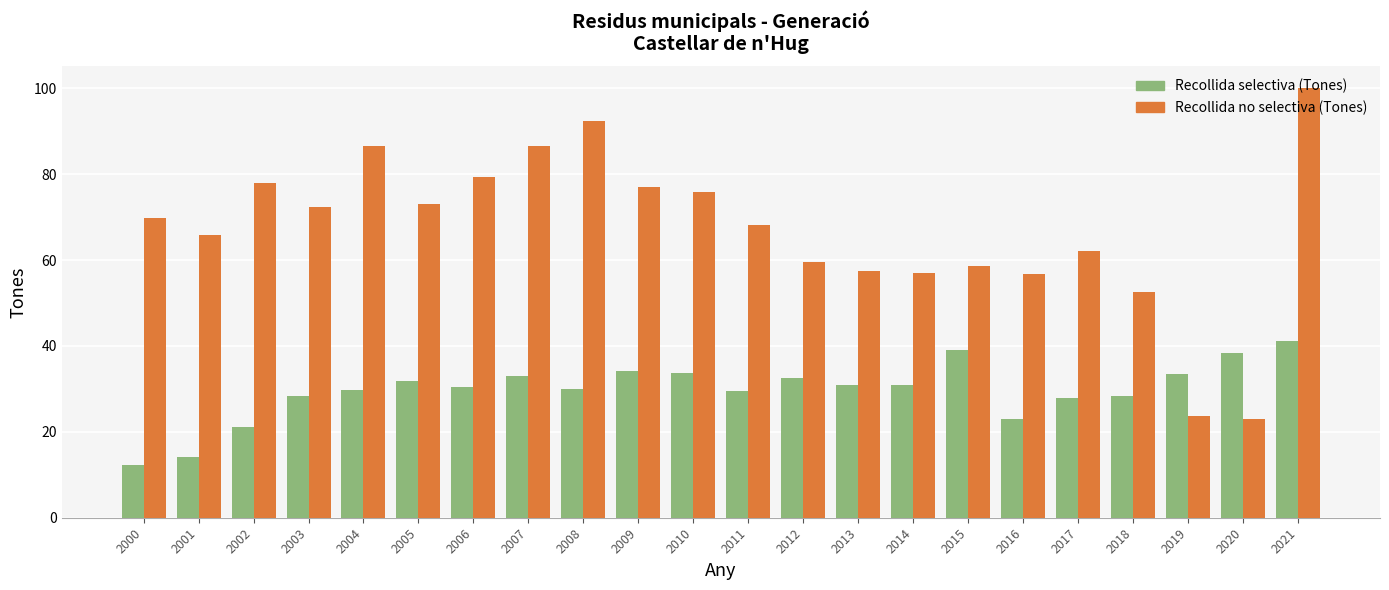

List the series in order of their overall mean, highest first.

Recollida no selectiva (Tones), Recollida selectiva (Tones)